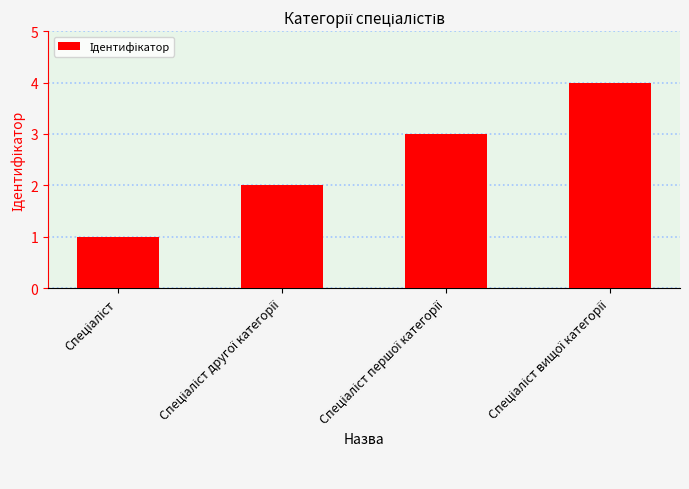

What is the difference between the maximum and minimum values?

3